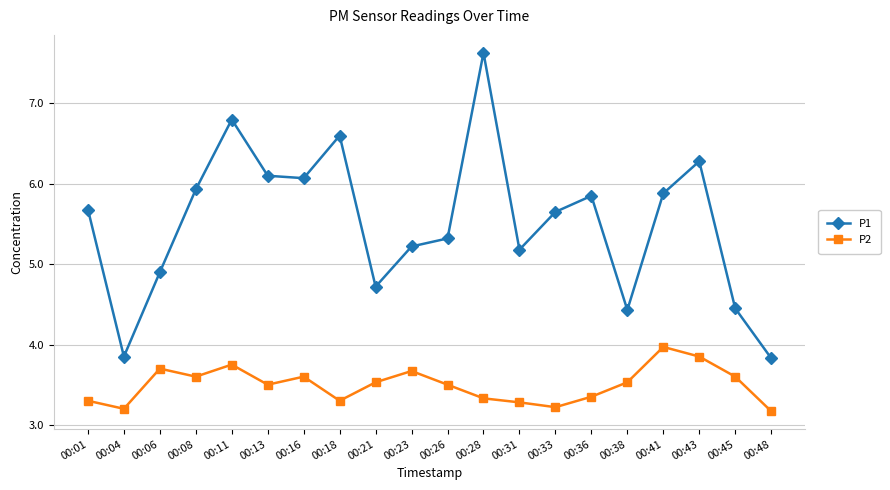

True or false: P1 and P2 intersect in this chart.

False